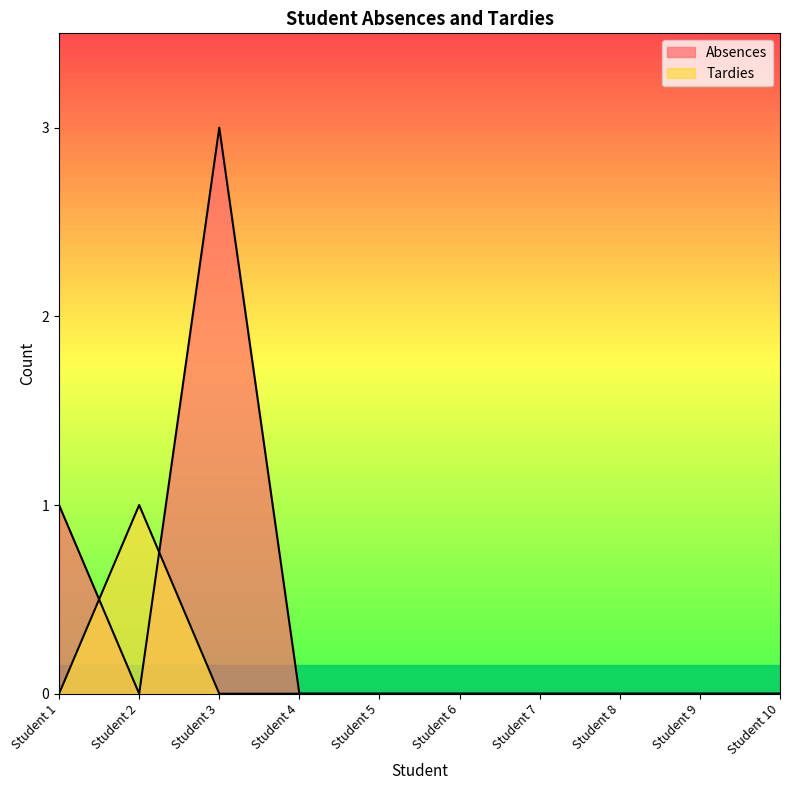

At which category does the chart reach its minimum across all series?

Student 2